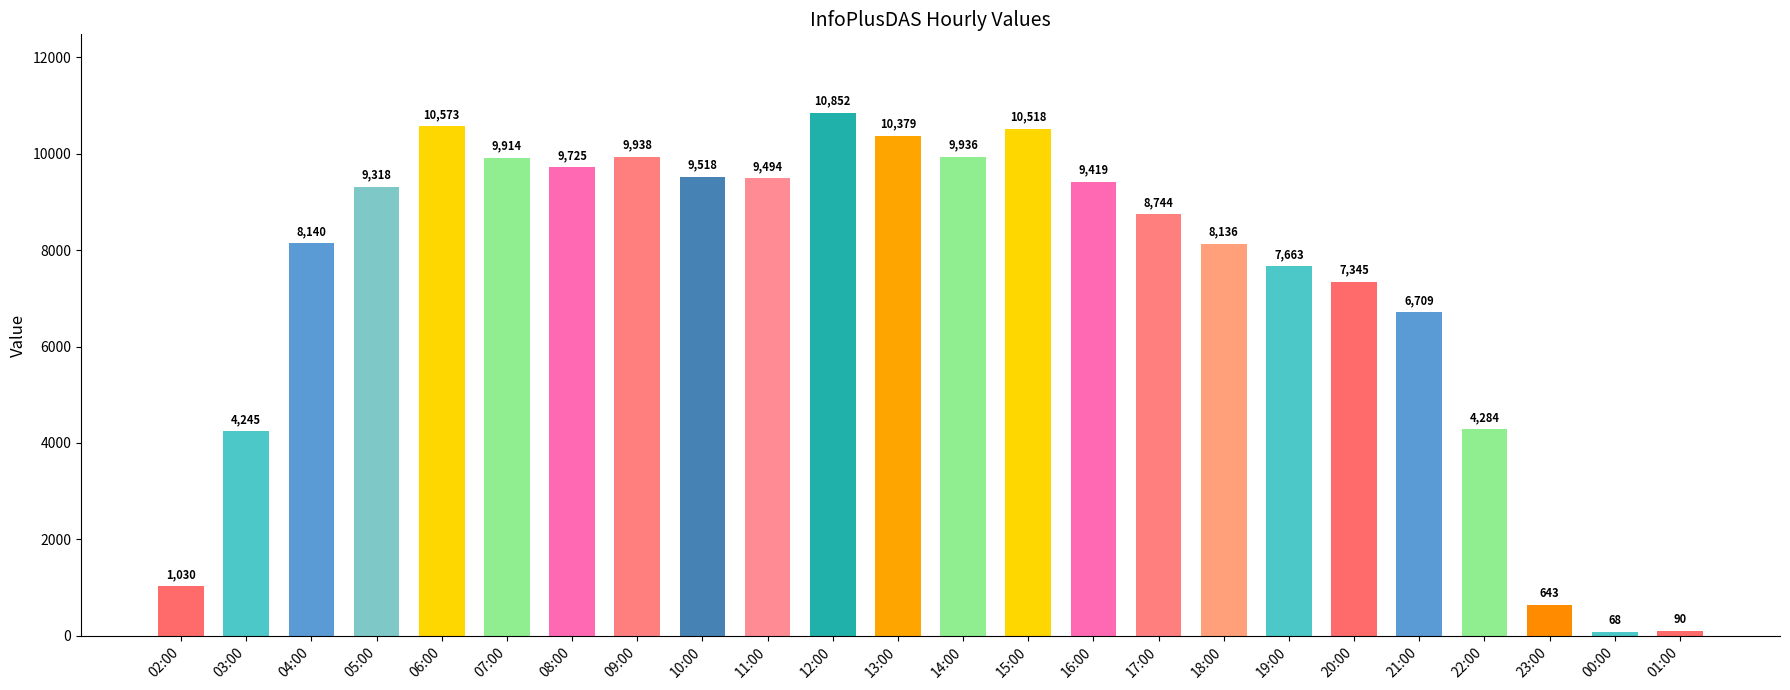

Are the bars grouped side by side (vs. stacked)?

No